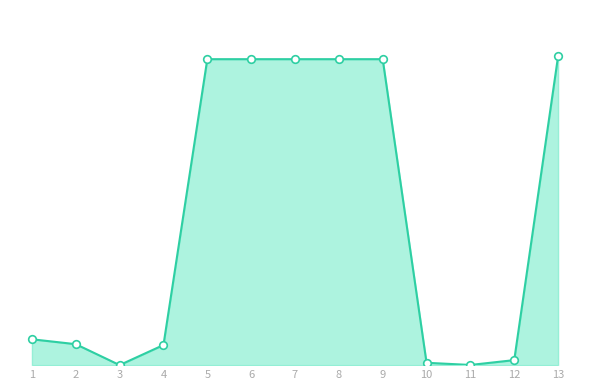

What is the ratio of the value at 5 to the value at 1?

11.8